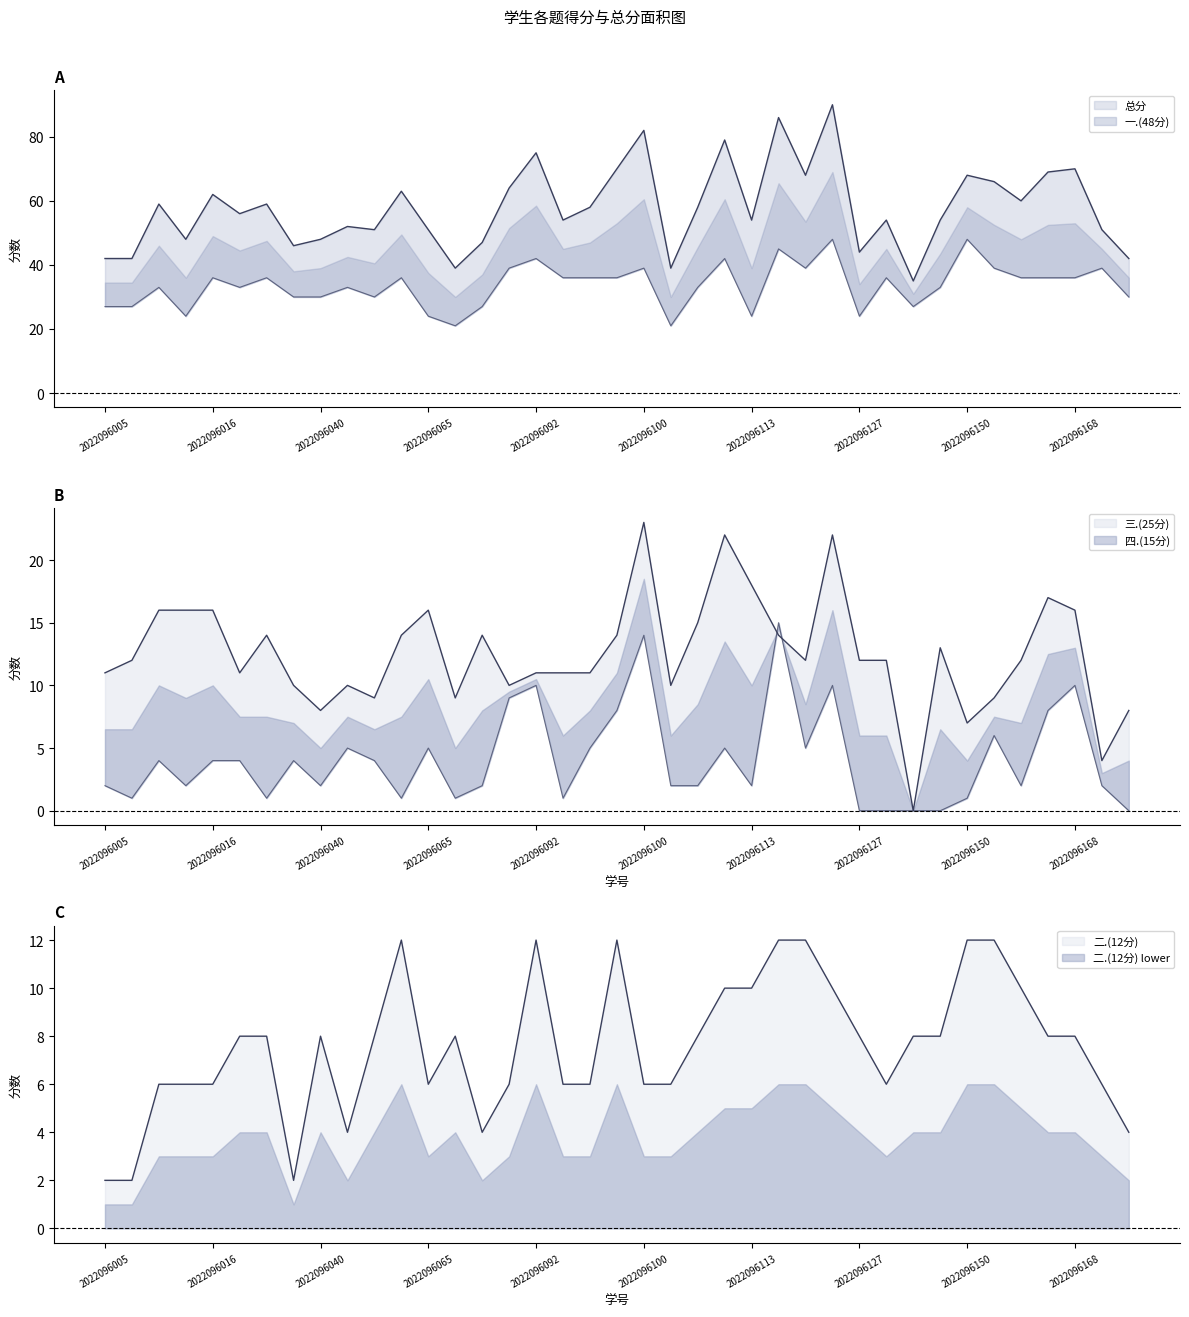

Reading left to right, what are all the values shown in this chart?

一.(48分): 2022096005=27	2022096006=27	2022096013=33	2022096014=24	2022096016=36	2022096018=33	2022096022=36	2022096030=30	2022096040=30	2022096045=33	2022096049=30	2022096055=36	2022096065=24	2022096083=21	2022096086=27	2022096089=39	2022096092=42	2022096094=36	2022096096=36	2022096099=36	2022096100=39	2022096106=21	2022096110=33	2022096112=42	2022096113=24	2022096114=45	2022096117=39	2022096123=48	2022096127=24	2022096132=36	2022096135=27	2022096147=33	2022096150=48	2022096156=39	2022096157=36	2022096167=36	2022096168=36	2022096171=39	2022096176=30
二.(12分): 2022096005=2	2022096006=2	2022096013=6	2022096014=6	2022096016=6	2022096018=8	2022096022=8	2022096030=2	2022096040=8	2022096045=4	2022096049=8	2022096055=12	2022096065=6	2022096083=8	2022096086=4	2022096089=6	2022096092=12	2022096094=6	2022096096=6	2022096099=12	2022096100=6	2022096106=6	2022096110=8	2022096112=10	2022096113=10	2022096114=12	2022096117=12	2022096123=10	2022096127=8	2022096132=6	2022096135=8	2022096147=8	2022096150=12	2022096156=12	2022096157=10	2022096167=8	2022096168=8	2022096171=6	2022096176=4
三.(25分): 2022096005=11	2022096006=12	2022096013=16	2022096014=16	2022096016=16	2022096018=11	2022096022=14	2022096030=10	2022096040=8	2022096045=10	2022096049=9	2022096055=14	2022096065=16	2022096083=9	2022096086=14	2022096089=10	2022096092=11	2022096094=11	2022096096=11	2022096099=14	2022096100=23	2022096106=10	2022096110=15	2022096112=22	2022096113=18	2022096114=14	2022096117=12	2022096123=22	2022096127=12	2022096132=12	2022096135=0	2022096147=13	2022096150=7	2022096156=9	2022096157=12	2022096167=17	2022096168=16	2022096171=4	2022096176=8
四.(15分): 2022096005=2	2022096006=1	2022096013=4	2022096014=2	2022096016=4	2022096018=4	2022096022=1	2022096030=4	2022096040=2	2022096045=5	2022096049=4	2022096055=1	2022096065=5	2022096083=1	2022096086=2	2022096089=9	2022096092=10	2022096094=1	2022096096=5	2022096099=8	2022096100=14	2022096106=2	2022096110=2	2022096112=5	2022096113=2	2022096114=15	2022096117=5	2022096123=10	2022096127=0	2022096132=0	2022096135=0	2022096147=0	2022096150=1	2022096156=6	2022096157=2	2022096167=8	2022096168=10	2022096171=2	2022096176=0
总分: 2022096005=42	2022096006=42	2022096013=59	2022096014=48	2022096016=62	2022096018=56	2022096022=59	2022096030=46	2022096040=48	2022096045=52	2022096049=51	2022096055=63	2022096065=51	2022096083=39	2022096086=47	2022096089=64	2022096092=75	2022096094=54	2022096096=58	2022096099=70	2022096100=82	2022096106=39	2022096110=58	2022096112=79	2022096113=54	2022096114=86	2022096117=68	2022096123=90	2022096127=44	2022096132=54	2022096135=35	2022096147=54	2022096150=68	2022096156=66	2022096157=60	2022096167=69	2022096168=70	2022096171=51	2022096176=42